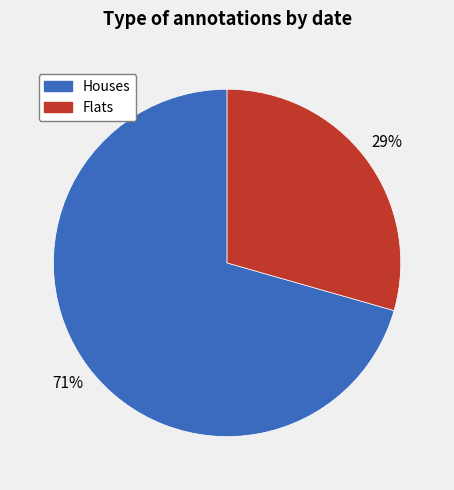

To the nearest percent, what is the average slice percentage?

50%